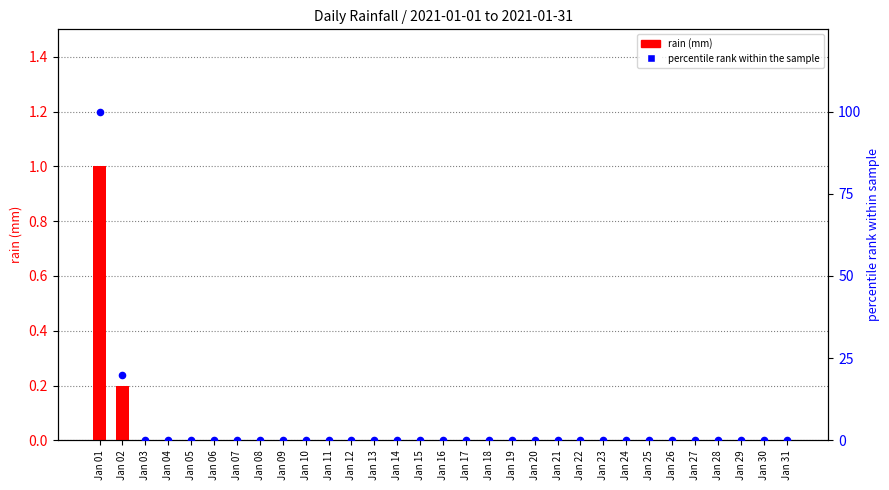

At which category is the sum across all series the highest?

Jan 01